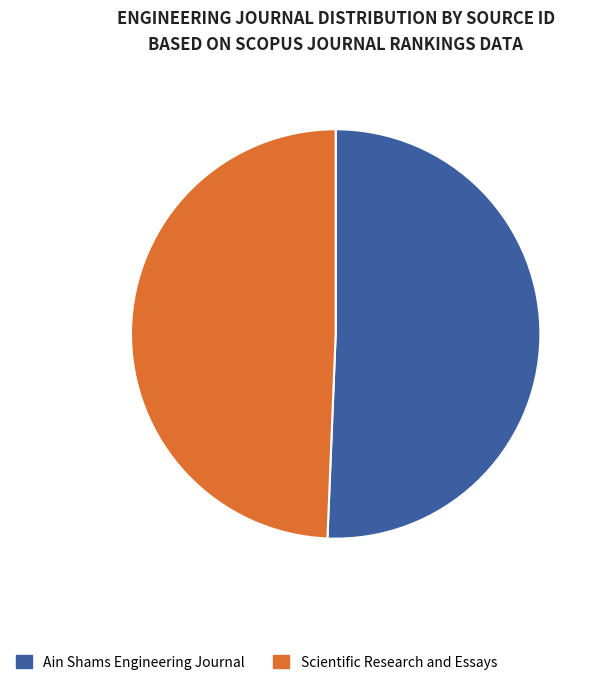

Which has a higher value, Ain Shams Engineering Journal or Scientific Research and Essays?

Ain Shams Engineering Journal